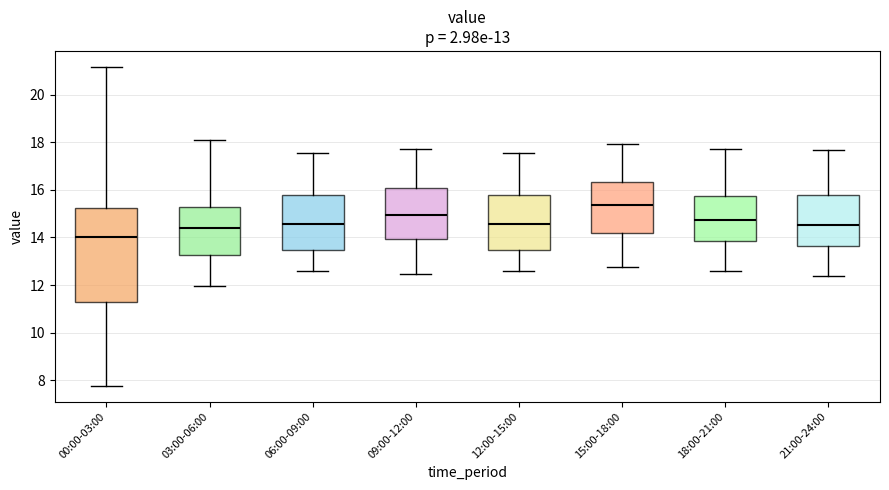

Comparing the boxes themselves (not the whiskers), which one is the tallest?

00:00-03:00